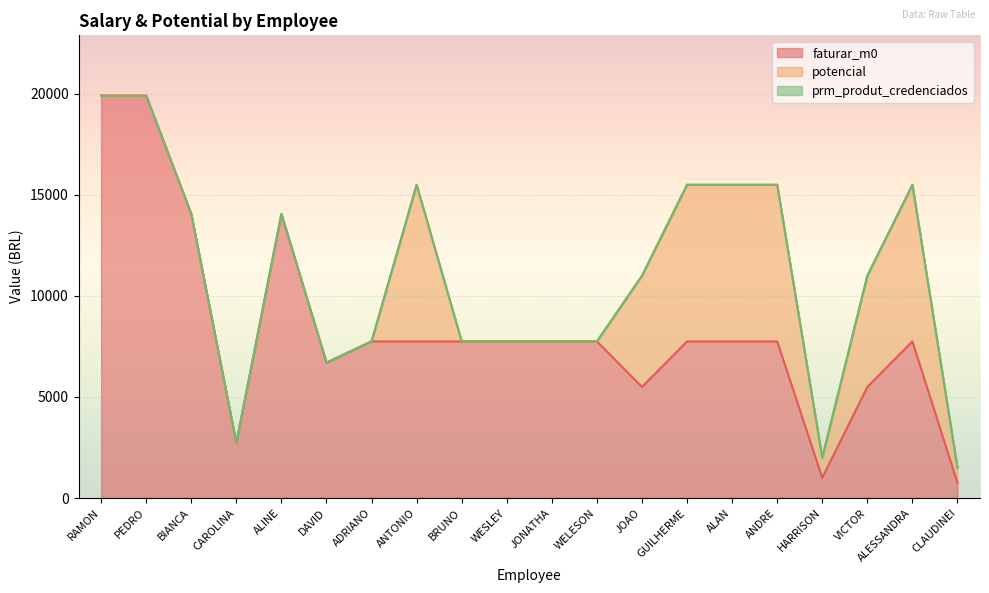

At how many categories does at least one series exceed 12532?

4